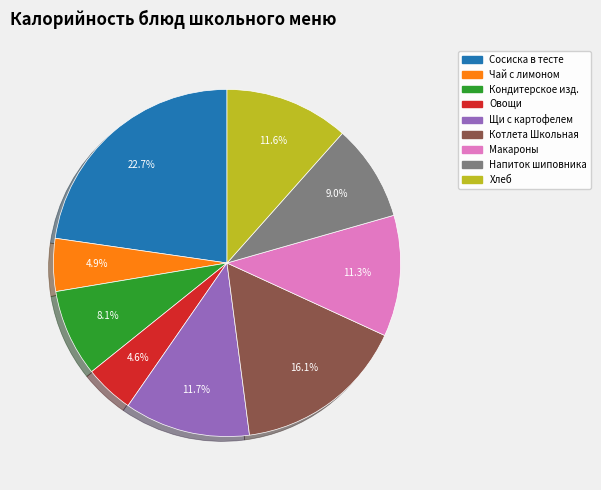

Does Щи с картофелем represent more than half of the total?

No